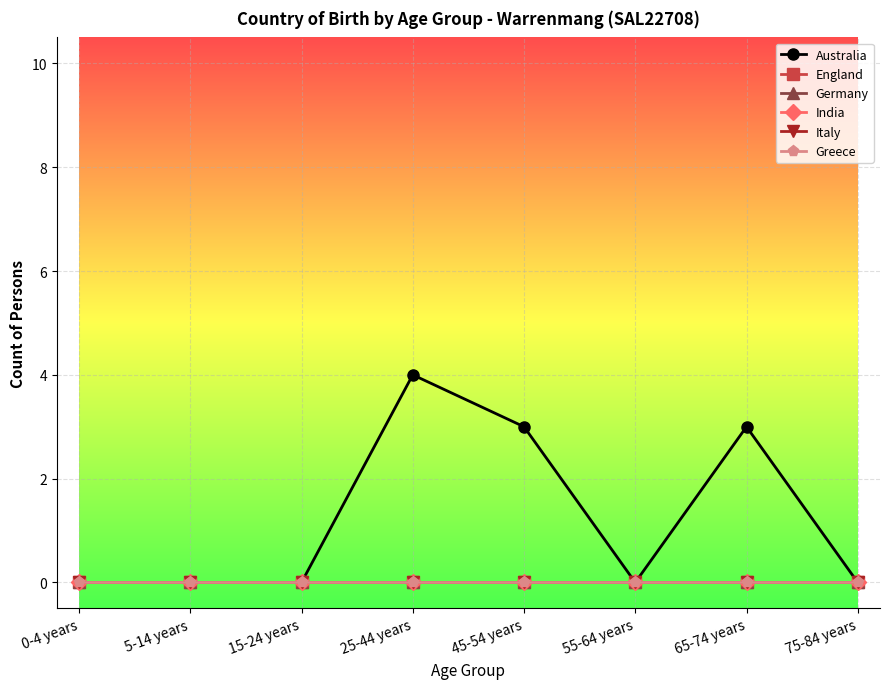

What is the label of the 4th point from the left?

25-44 years